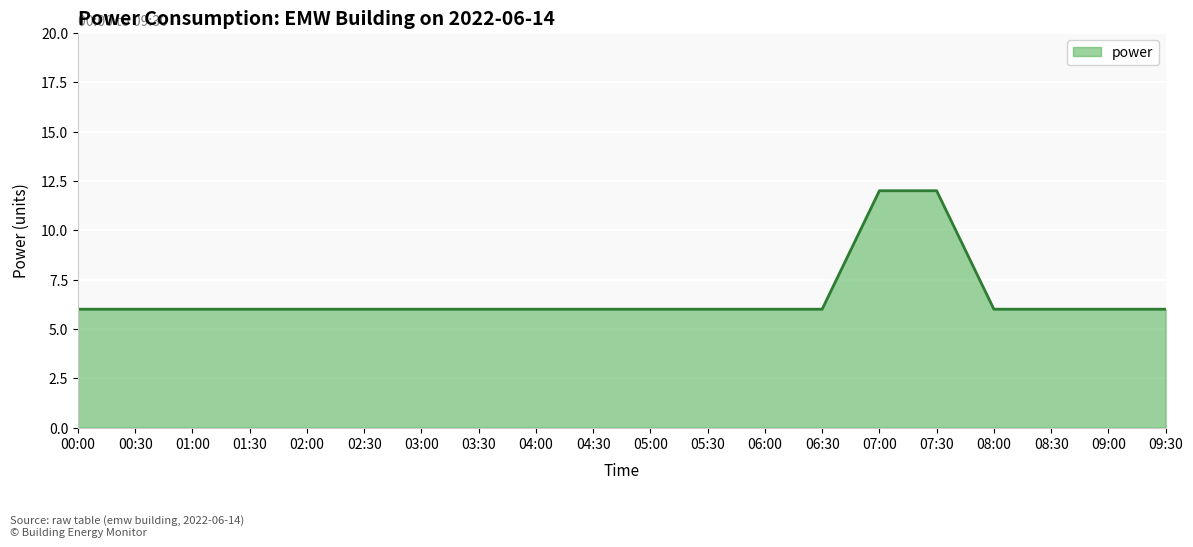

How many values are between 6 and 7?

18